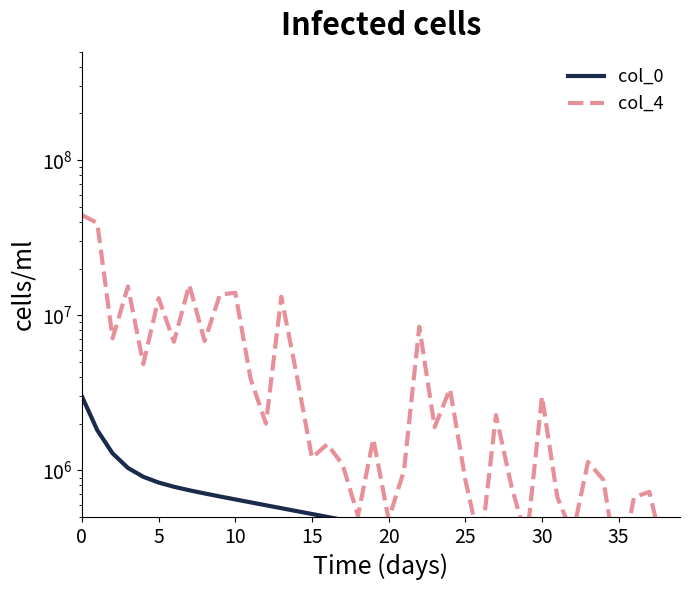

What value does the col_4 series have at 32?

385892.2